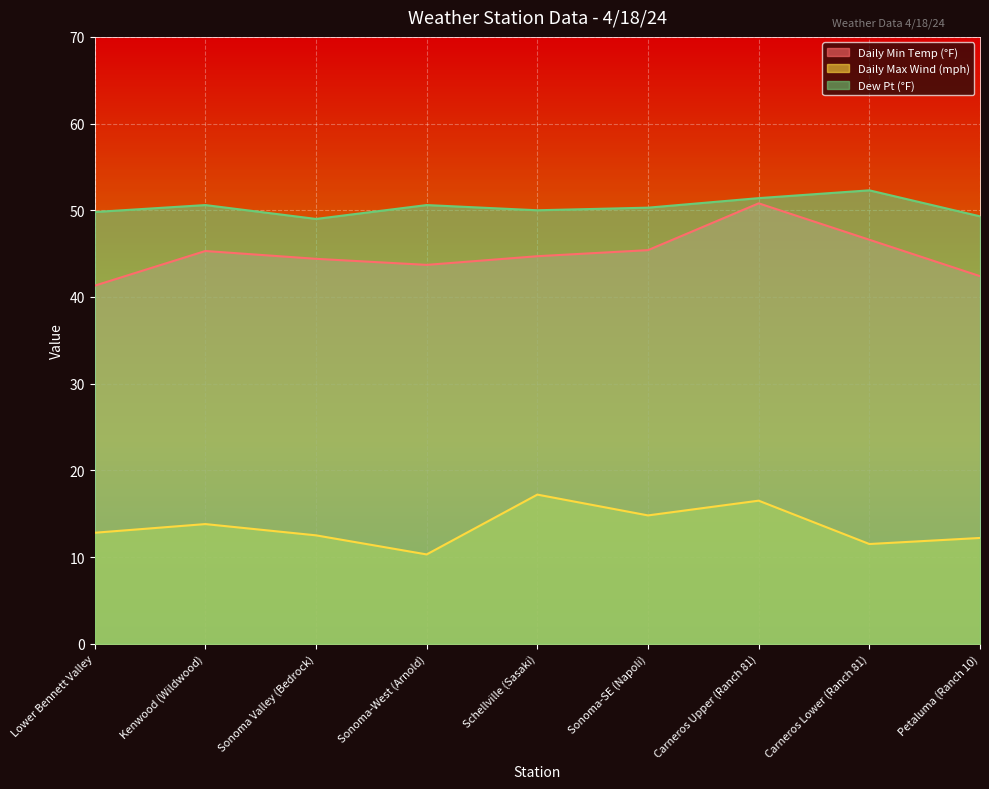

At which label does Daily Min Temp (°F) first exceed 44?

Kenwood (Wildwood)